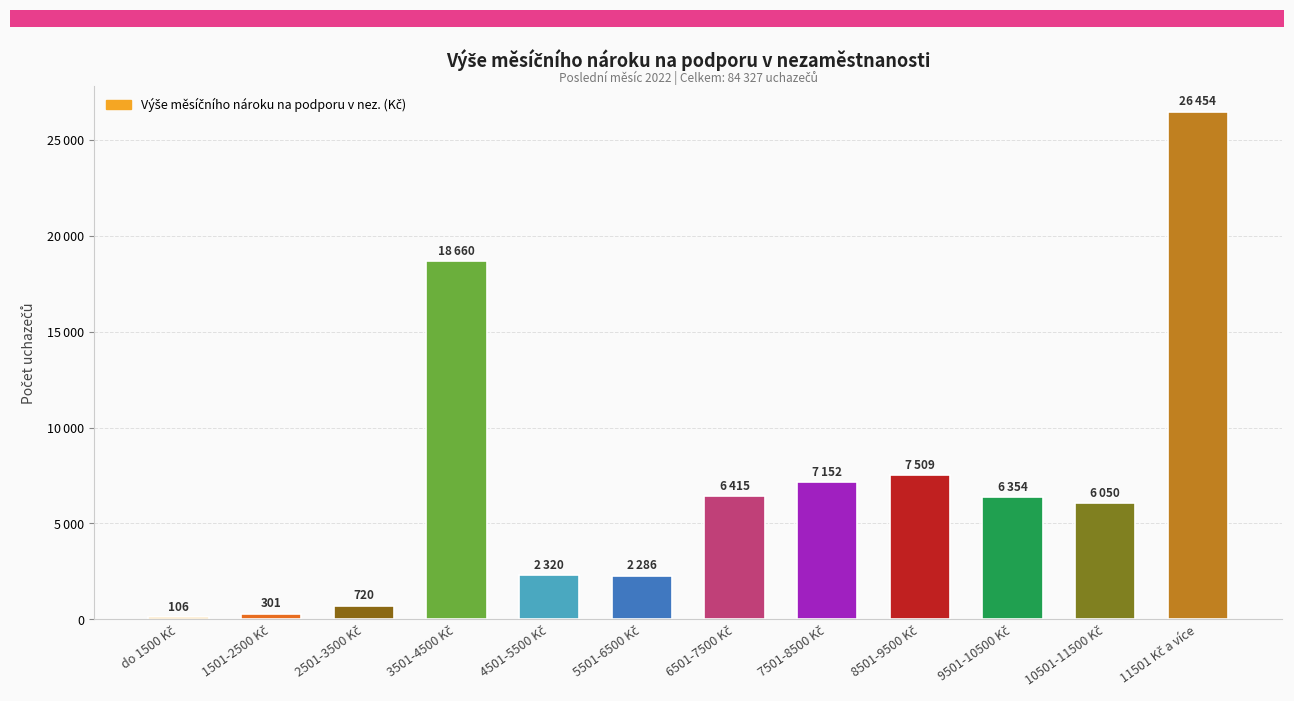

Are the bars horizontal?

No